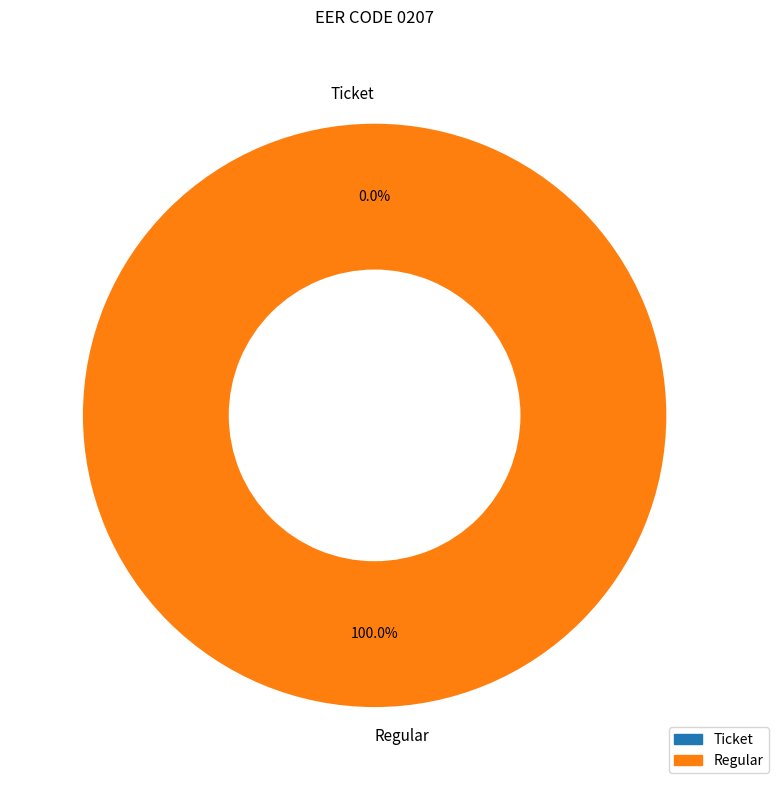

To the nearest percent, what portion does Regular represent?

100%